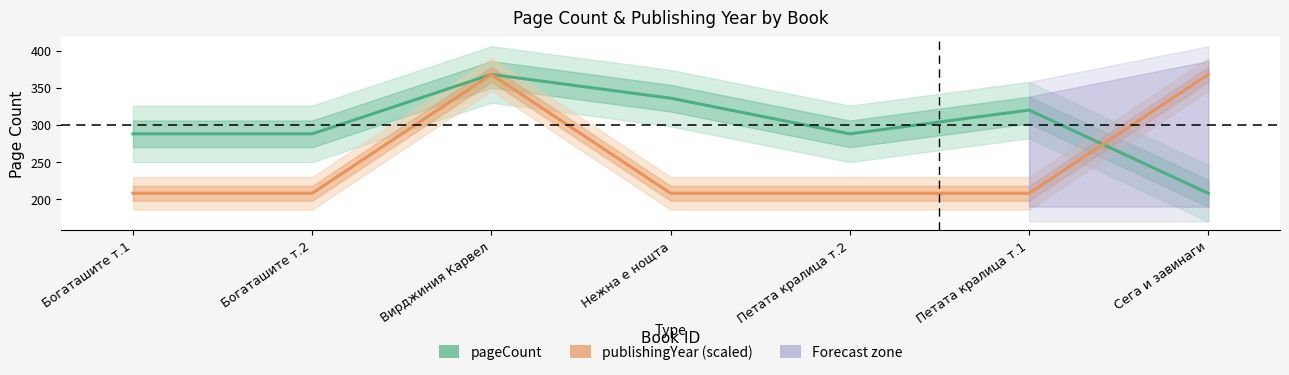

What is the total value across all series at Нежна е нощта?

544